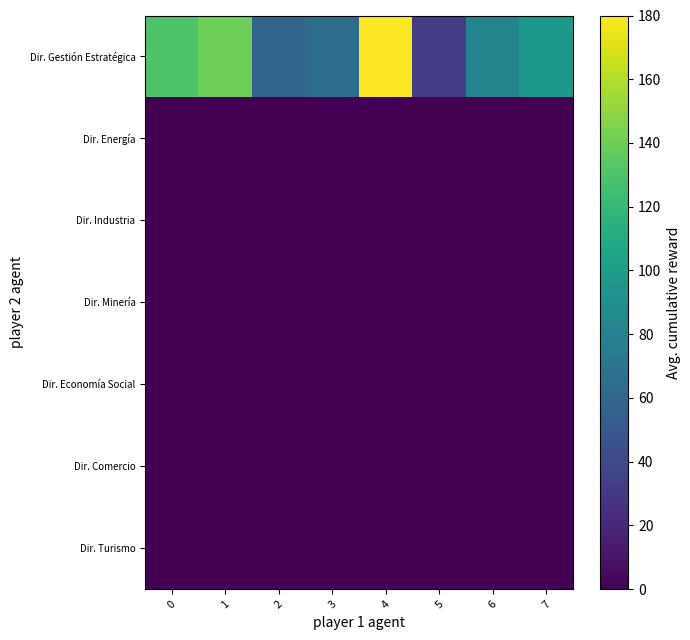

Count the number of data series in this chart.

7